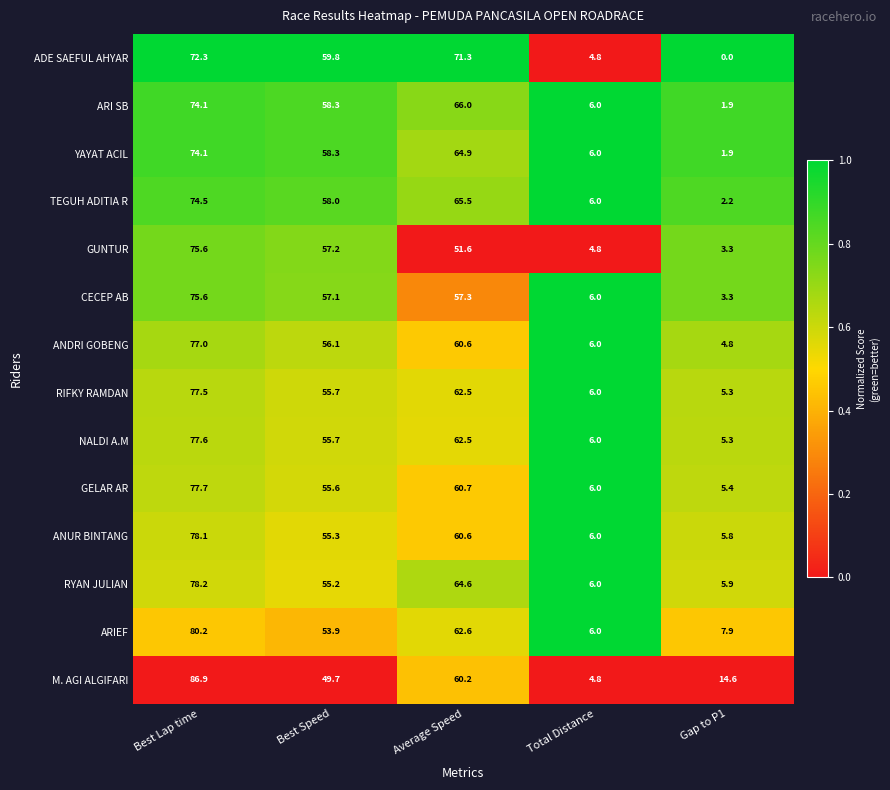

Which series has the largest total across all categories?

M. AGI ALGIFARI